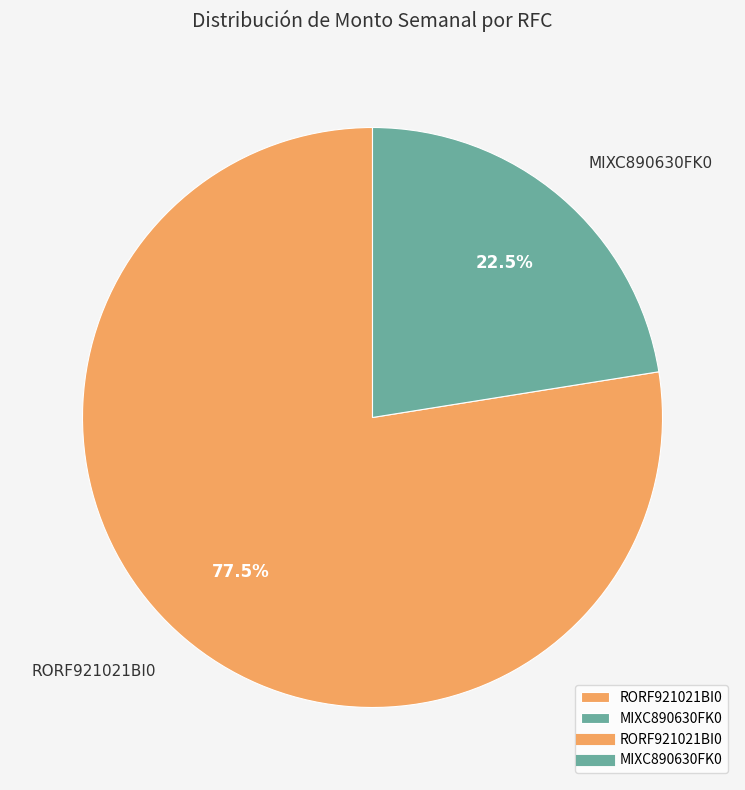

To the nearest percent, what is the combined percentage of MIXC890630FK0 and RORF921021BI0?

100%